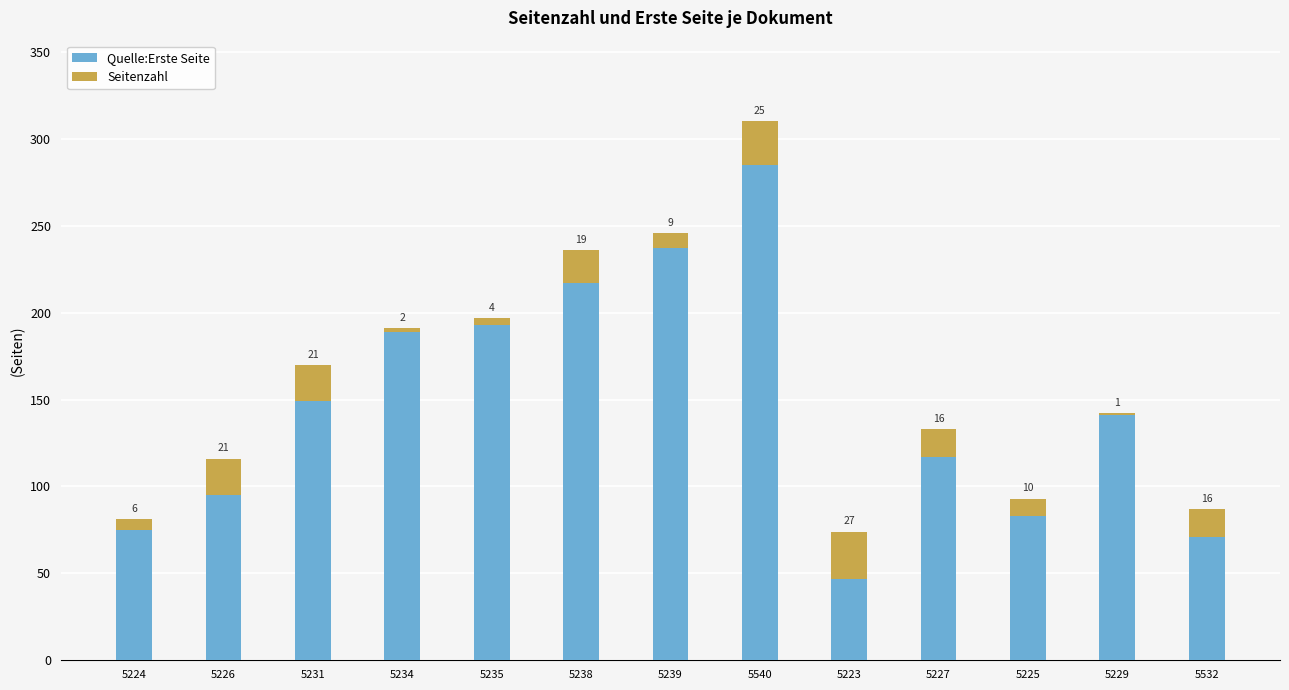

What is the sum of all Quelle:Erste Seite values?

1899